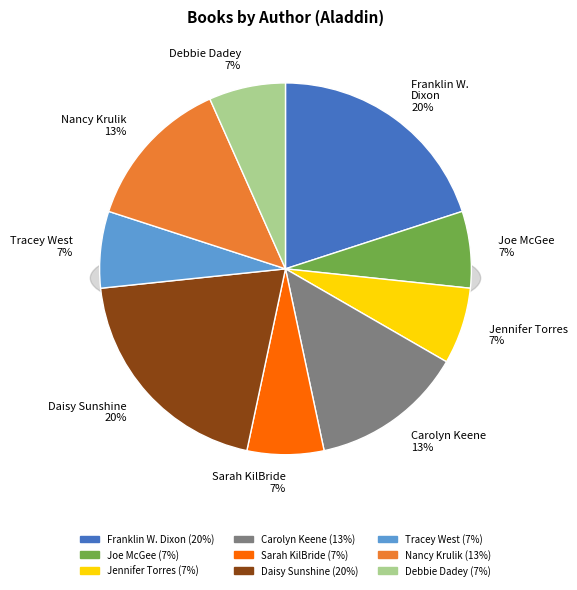

What percentage is the Nancy Krulik slice, to the nearest percent?

13%